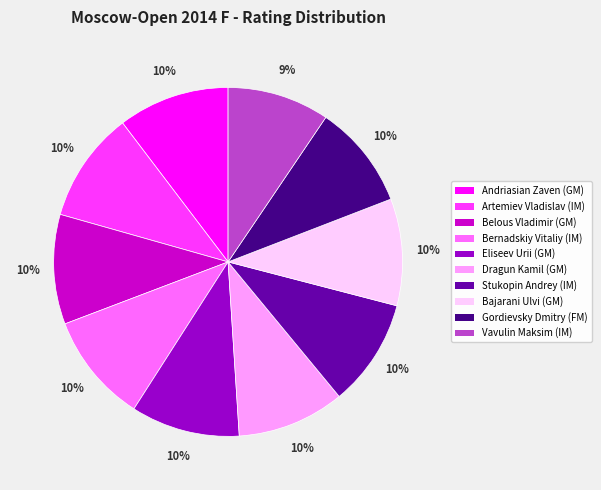

To the nearest percent, what percentage of the pie is Artemiev Vladislav (IM)?

10%